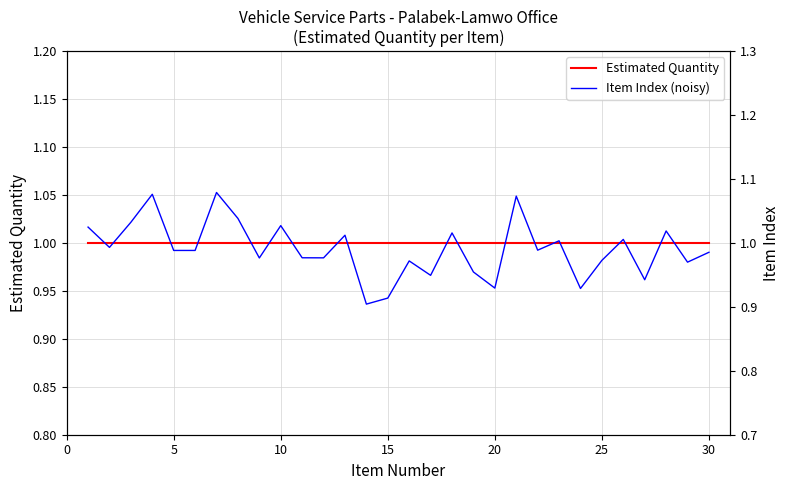

What is the minimum value for Estimated Quantity?

1.0